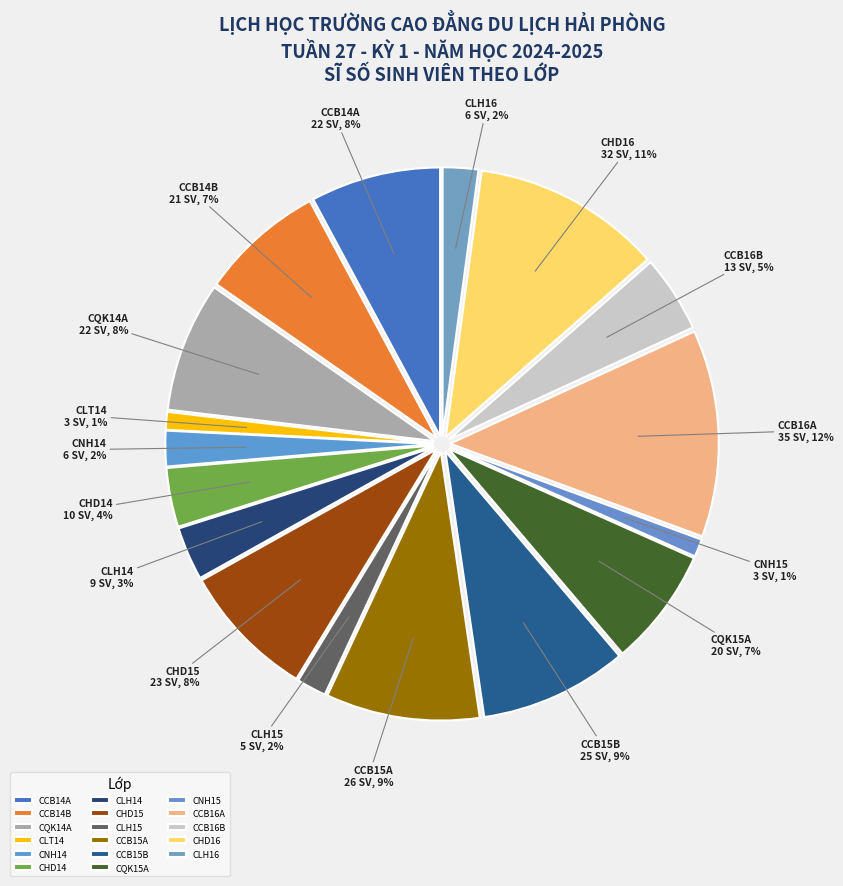

Which category has the smallest portion of the pie?

CLT14